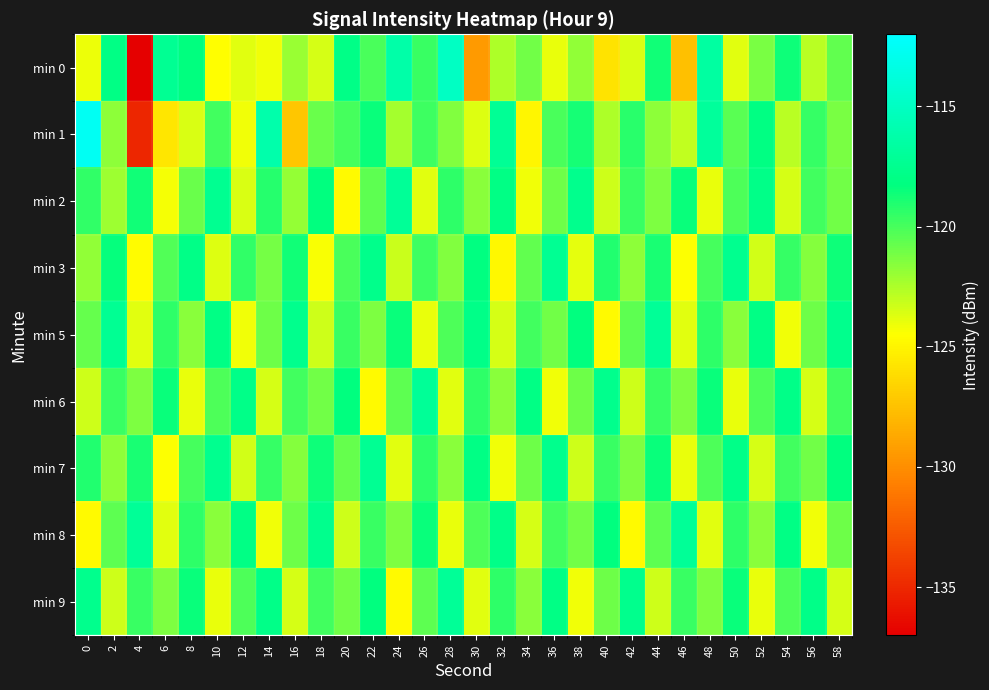

What is the minimum value shown in the chart?

-136.9